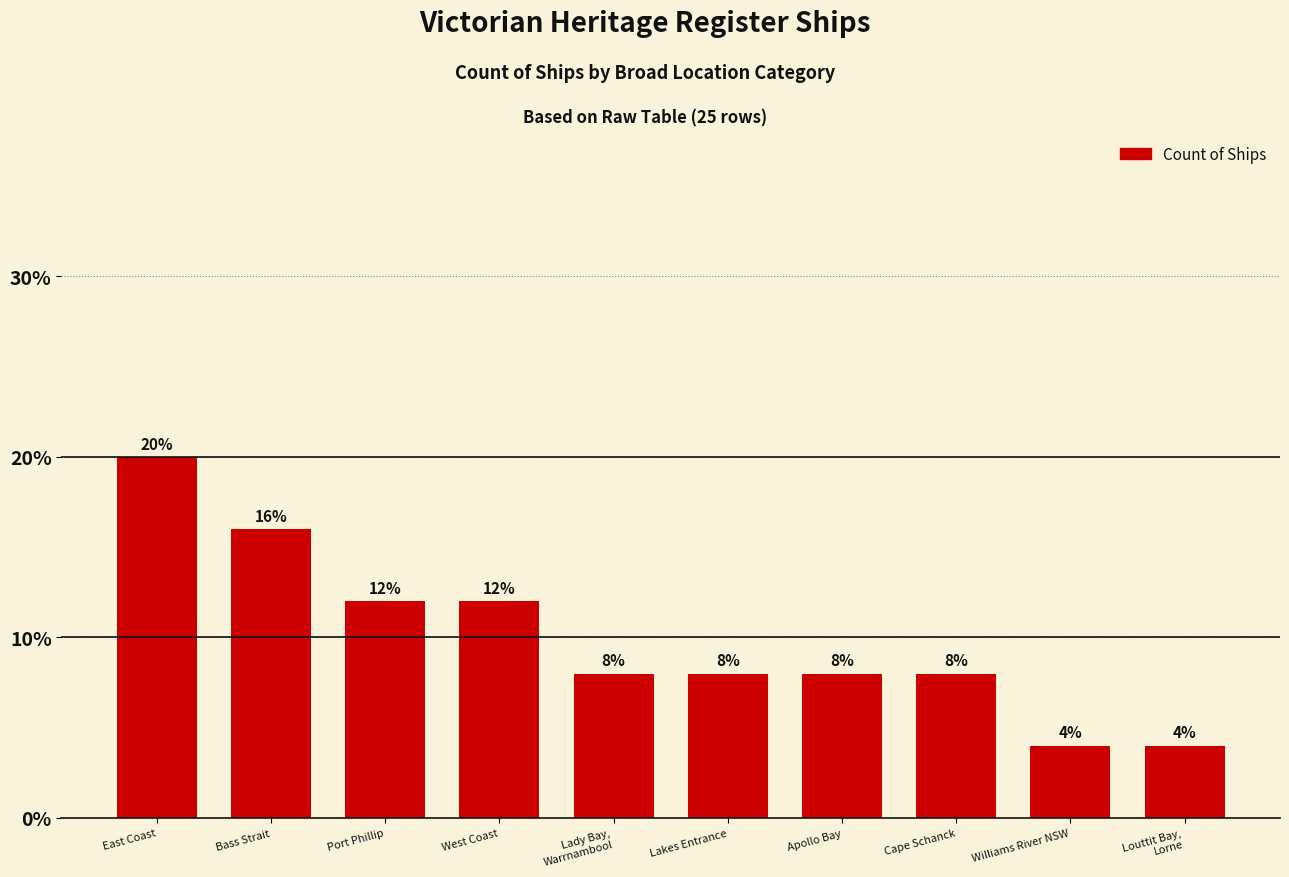

What is the ratio of the value at Cape Schanck to the value at Apollo Bay?

1.0